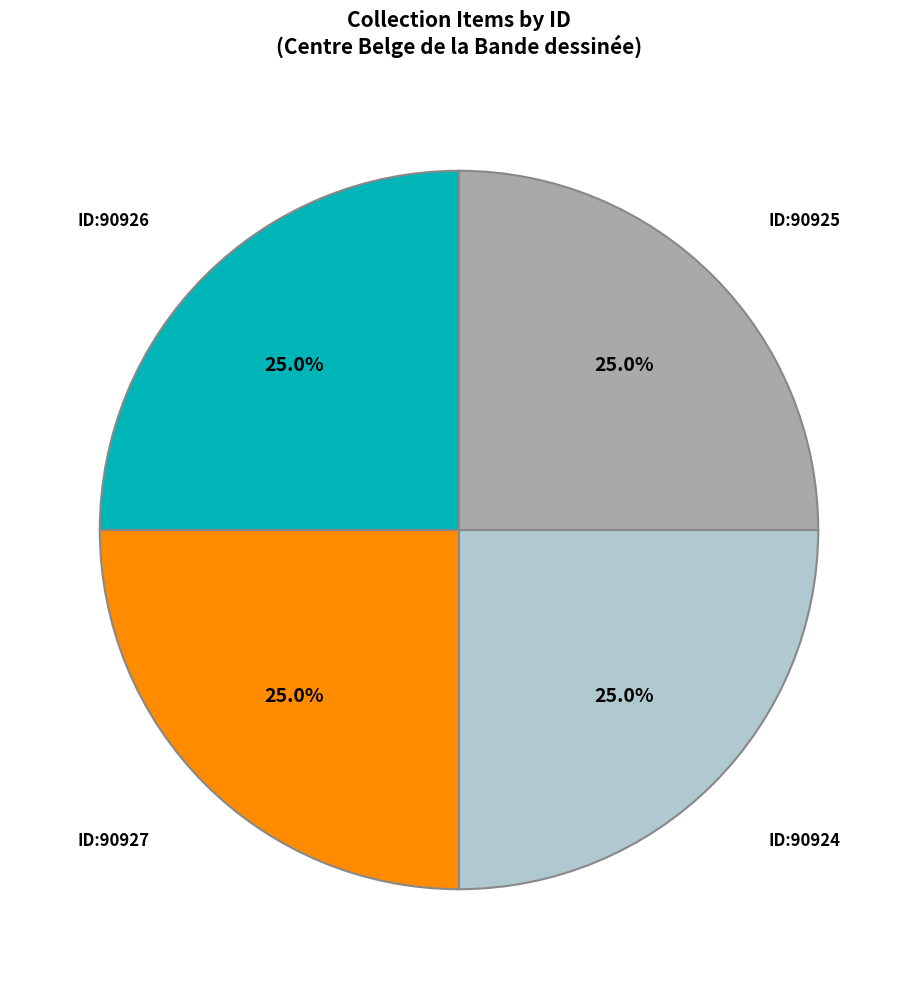

Does any single category account for the majority?

No